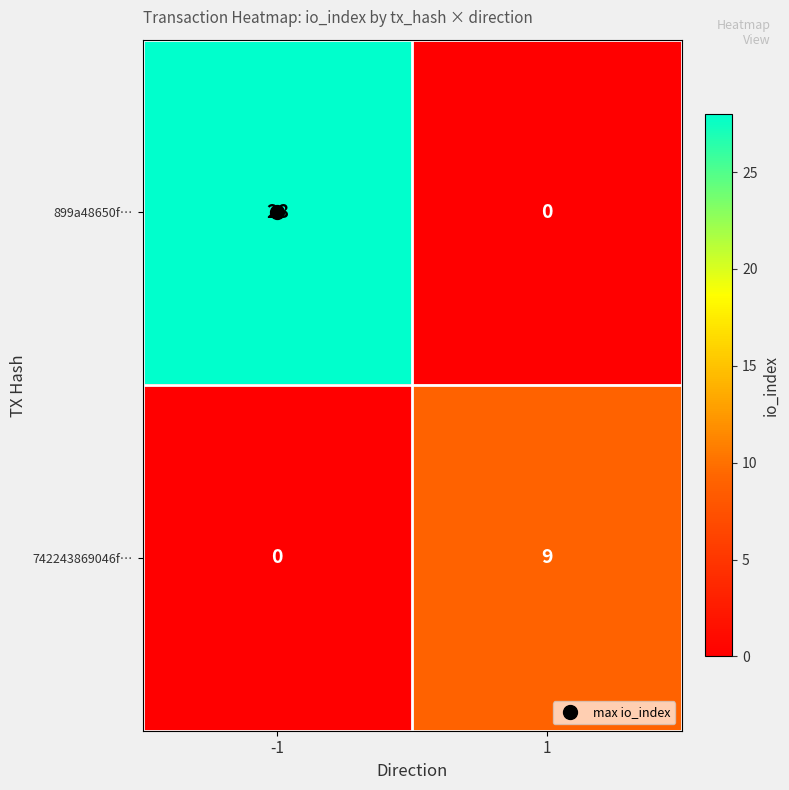

What is the maximum value for 742243869046f…?

9